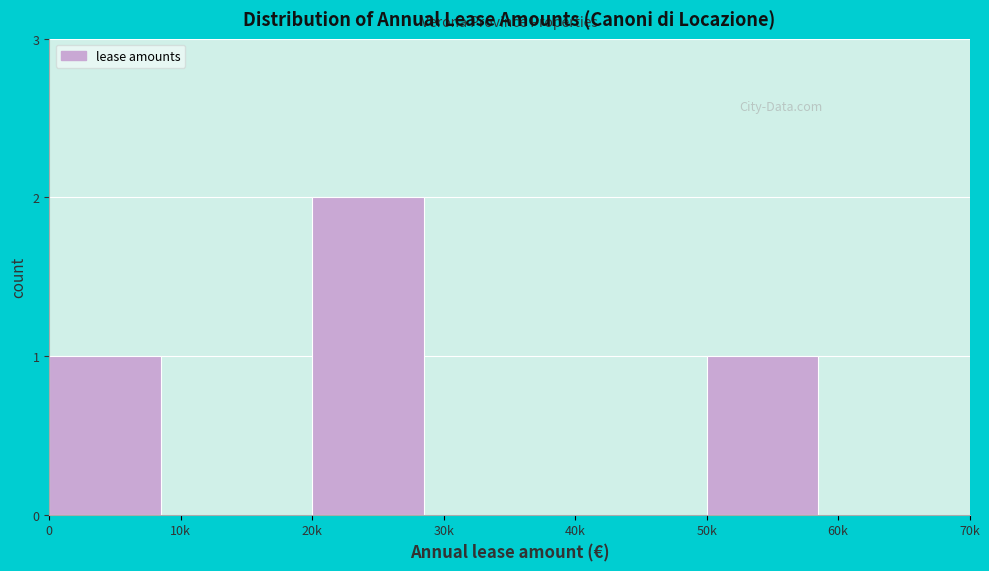

Reading left to right, transcribe all the data shown in this chart.

0=1	10k=0	20k=2	30k=0	40k=0	50k=1	60k=0